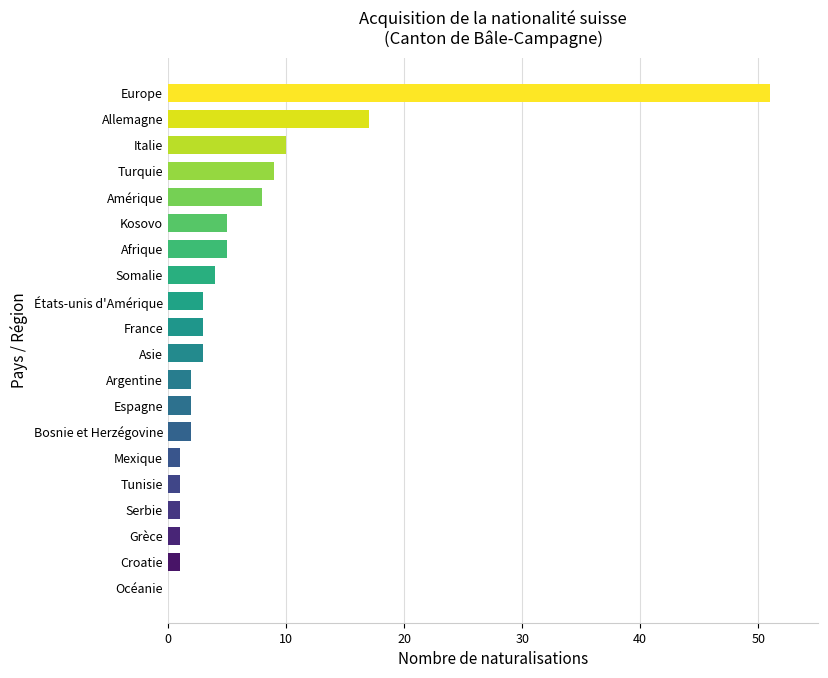

Where is the data nearest to the value 25?

Allemagne